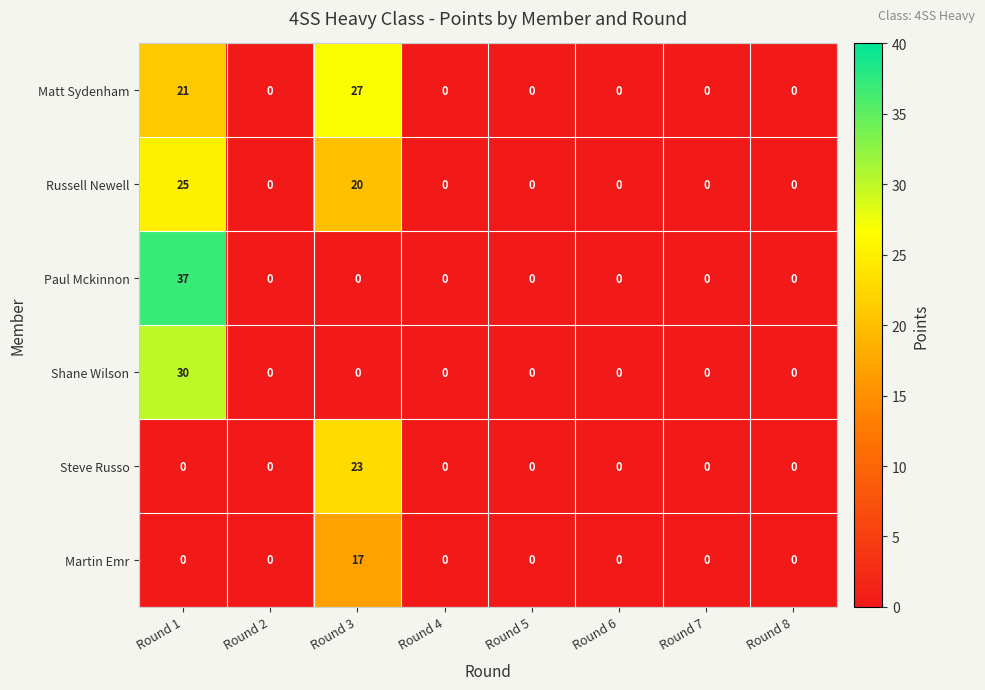

At which category is the sum across all series the highest?

Round 1